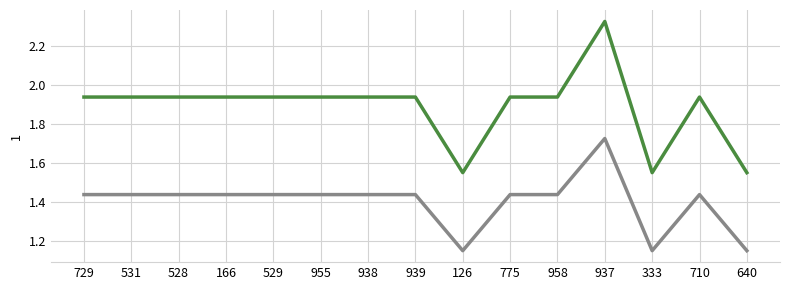

Which category has the highest value across all series?

937